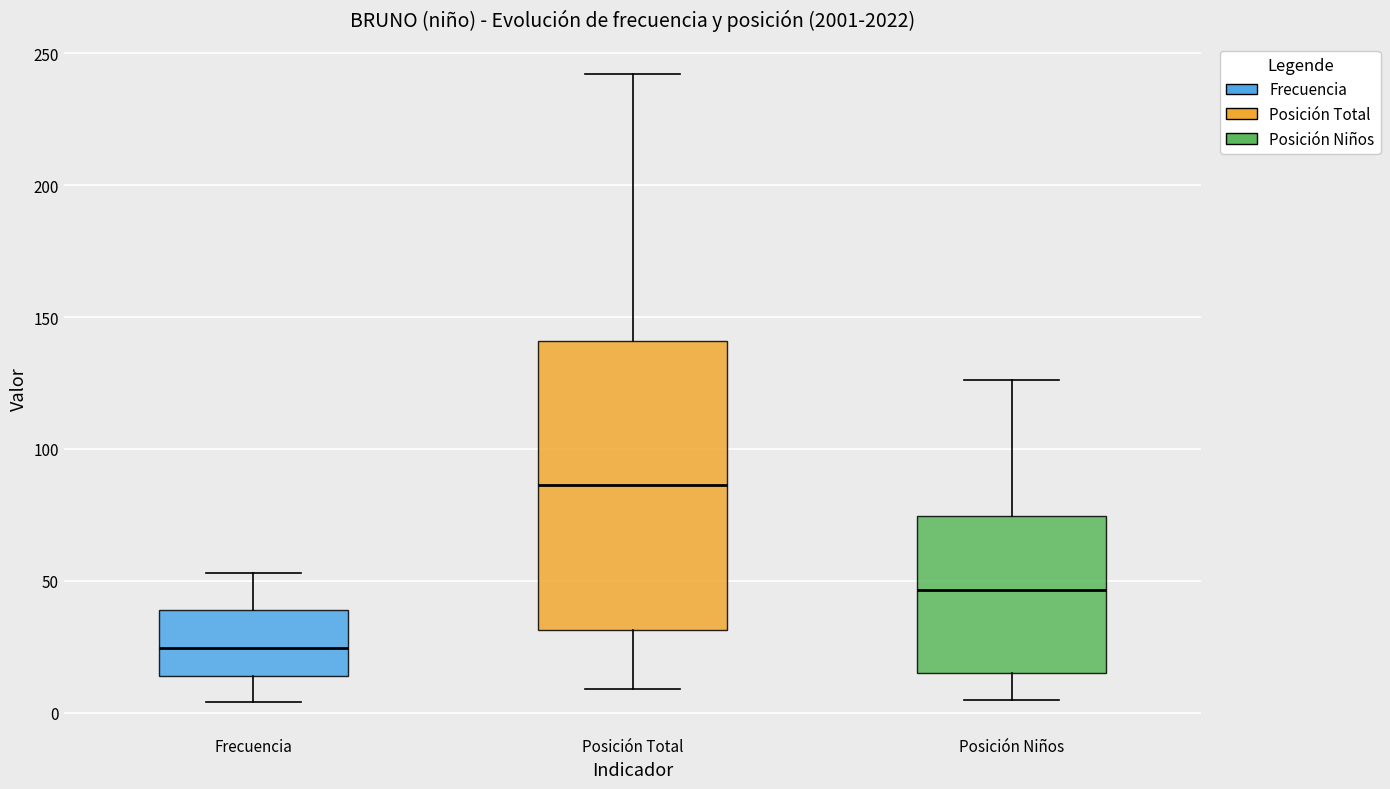

Which box has the highest median line?

Posición Total